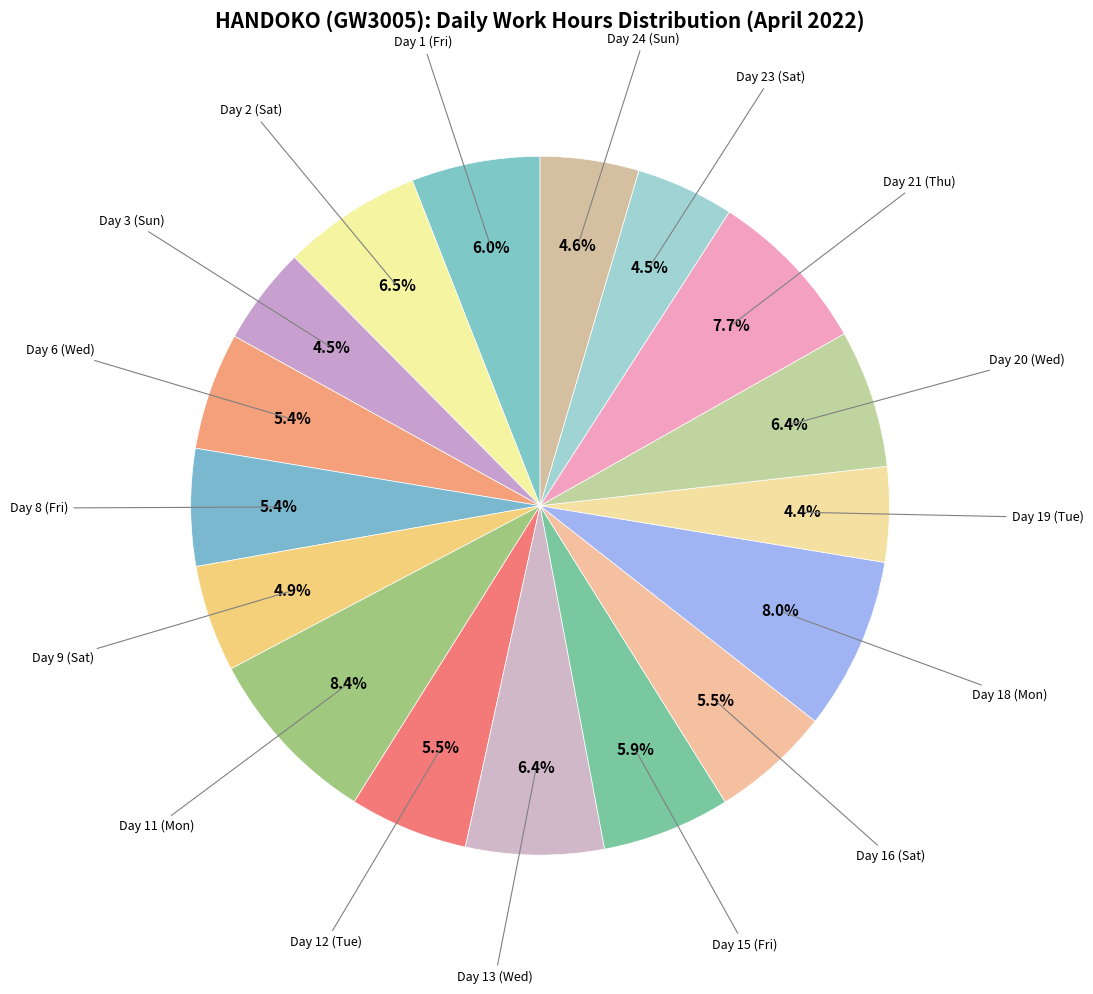

Does any single category account for the majority?

No